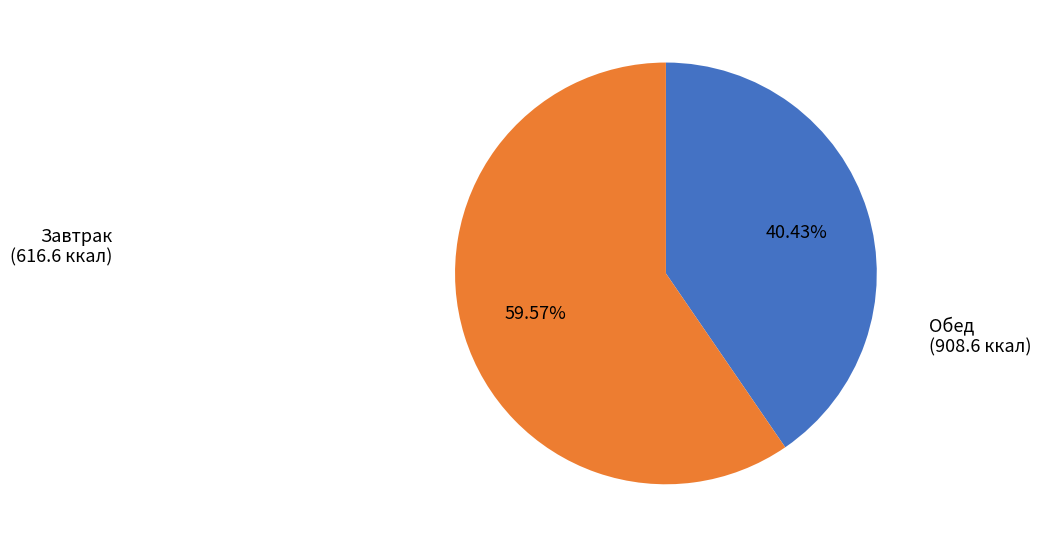

Between Обед and Завтрак, which is larger?

Обед